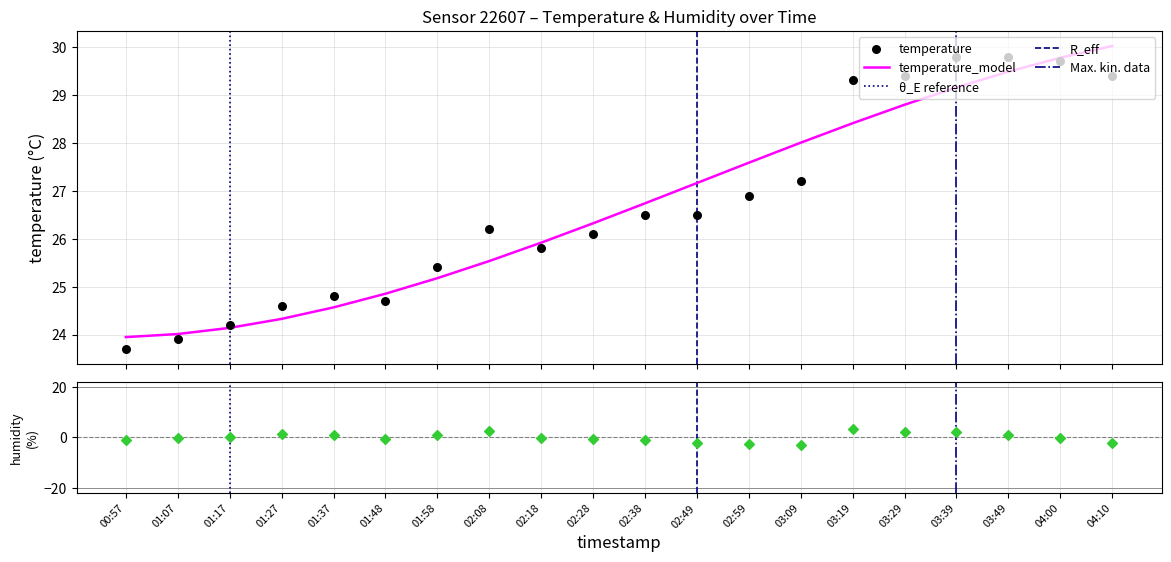

Approximately how many times larger is the value at 00:57 compared to 03:09?

0.9